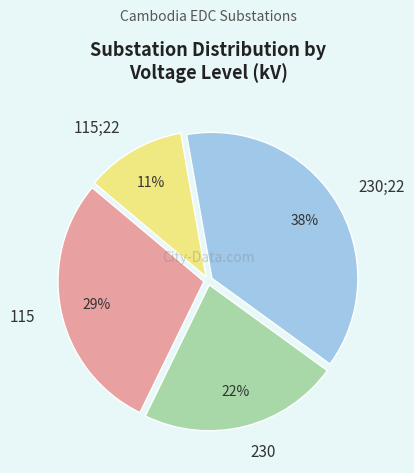

What is the smallest slice in the pie chart?

115;22